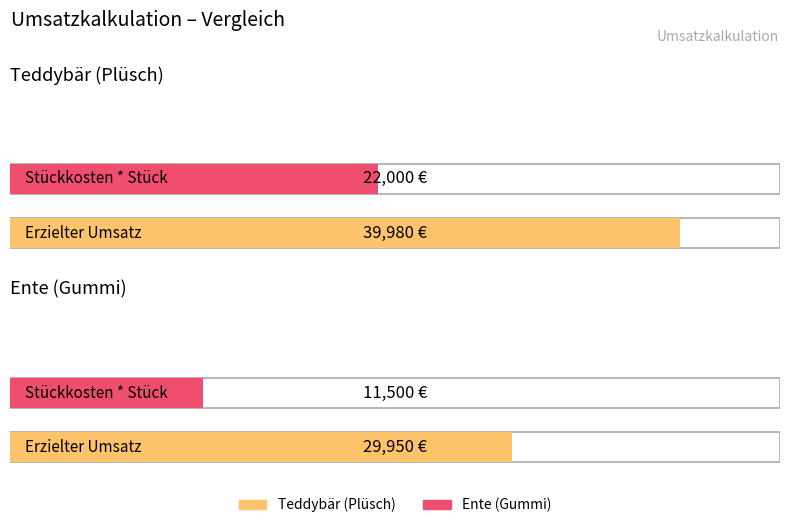

Rank the series by their maximum value, from lowest to highest.

Ente (Gummi), Teddybär (Plüsch)